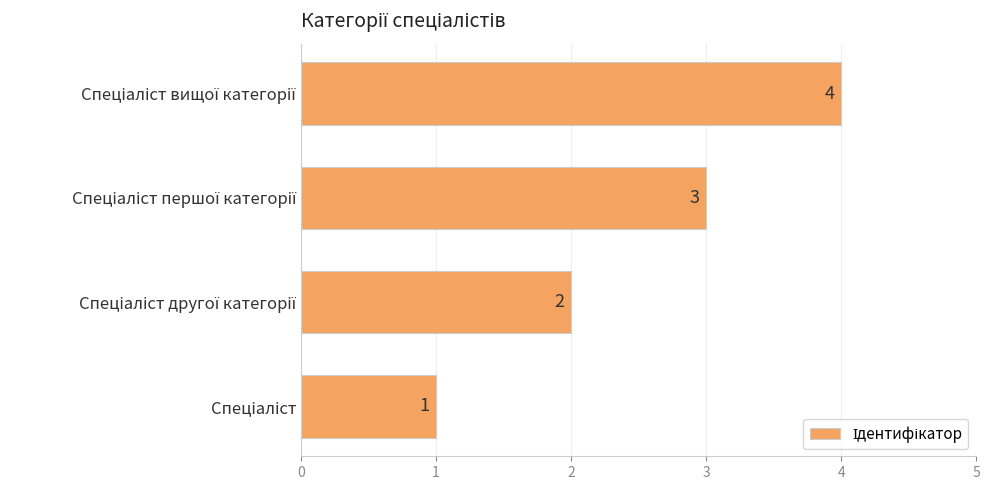

What is the difference between the maximum and minimum values?

3